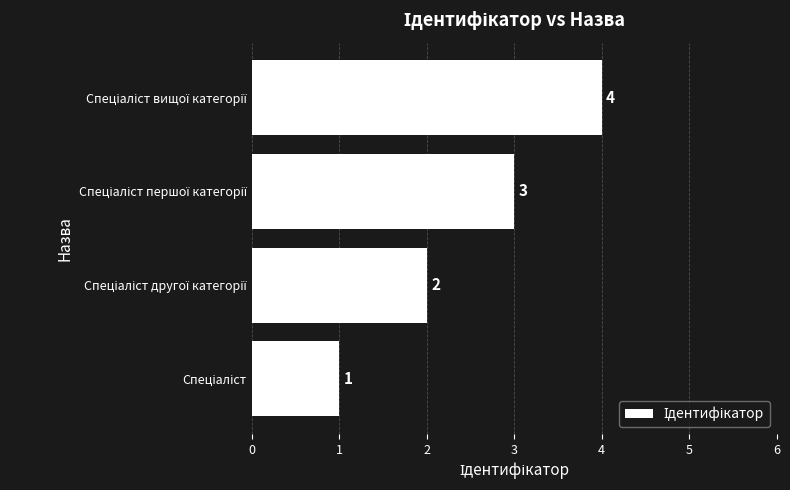

Does the chart contain any negative values?

No